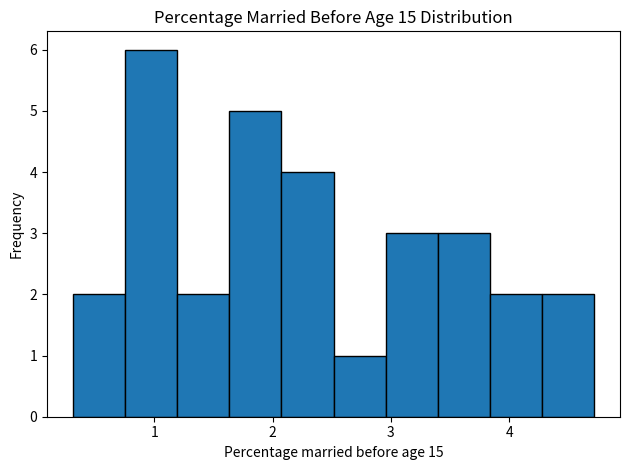

How tall is the bar that spans 4.3 to 4.7 on the x-axis? Neither the bar edges nor the heights are printed on the chart, so give them approximately, as read against the axes.

2